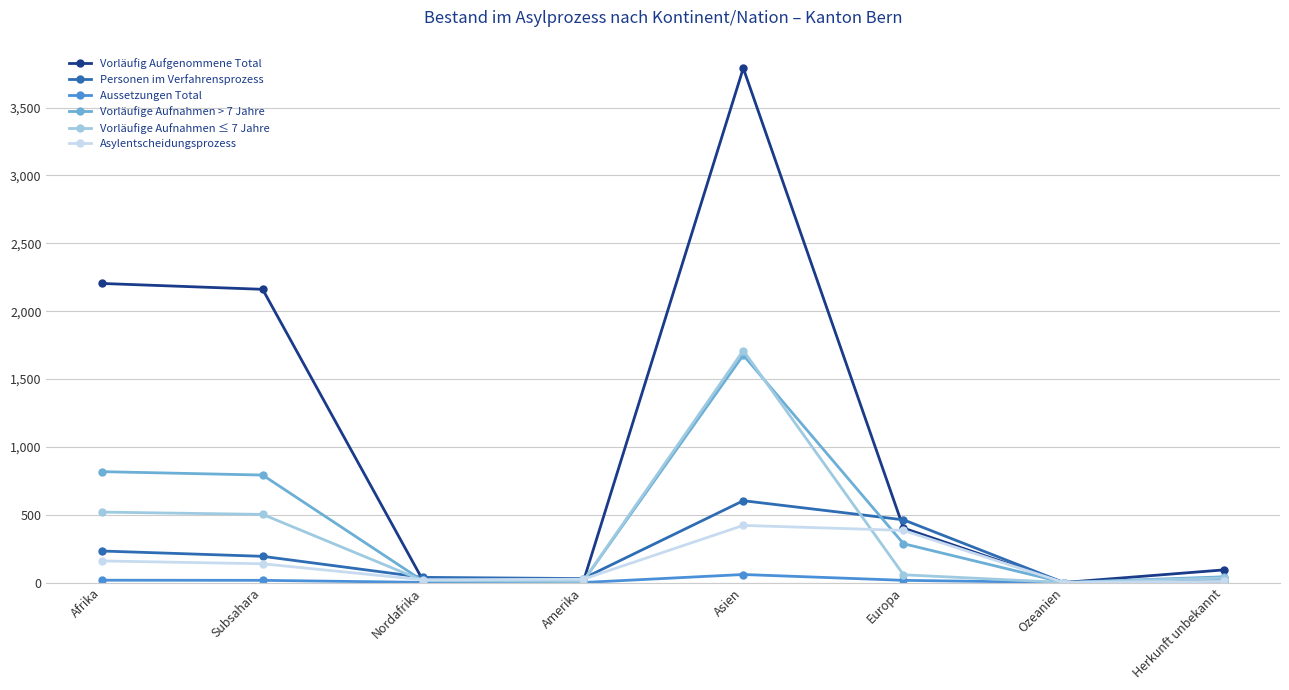

Is the value of Vorläufig Aufgenommene Total at Ozeanien greater than the value of Vorläufige Aufnahmen > 7 Jahre at Subsahara?

No